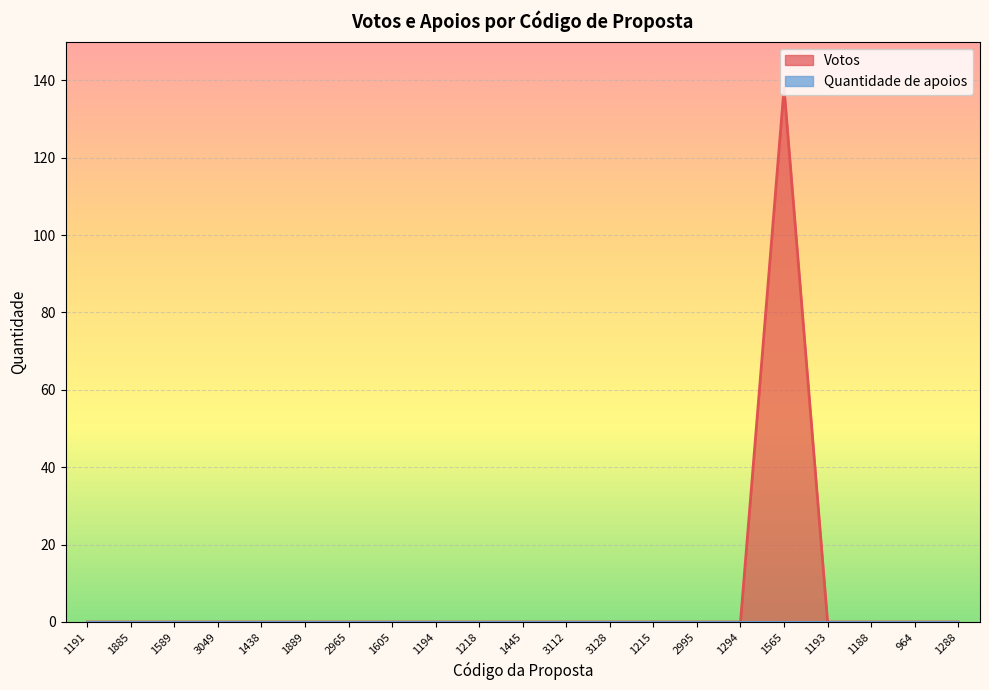

What is the sum of all values?

138